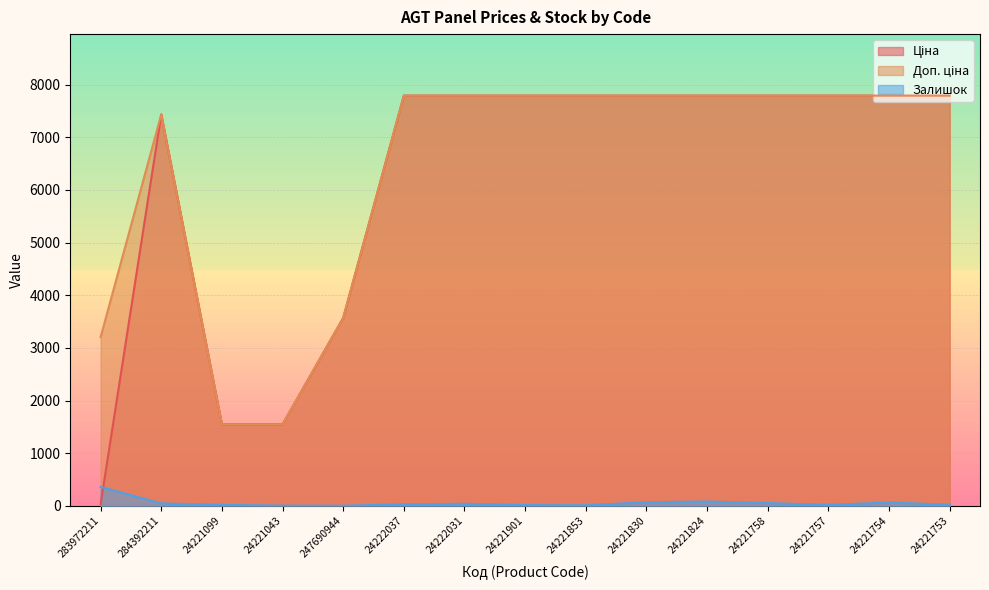

How many data points in Залишок are above 27?

7